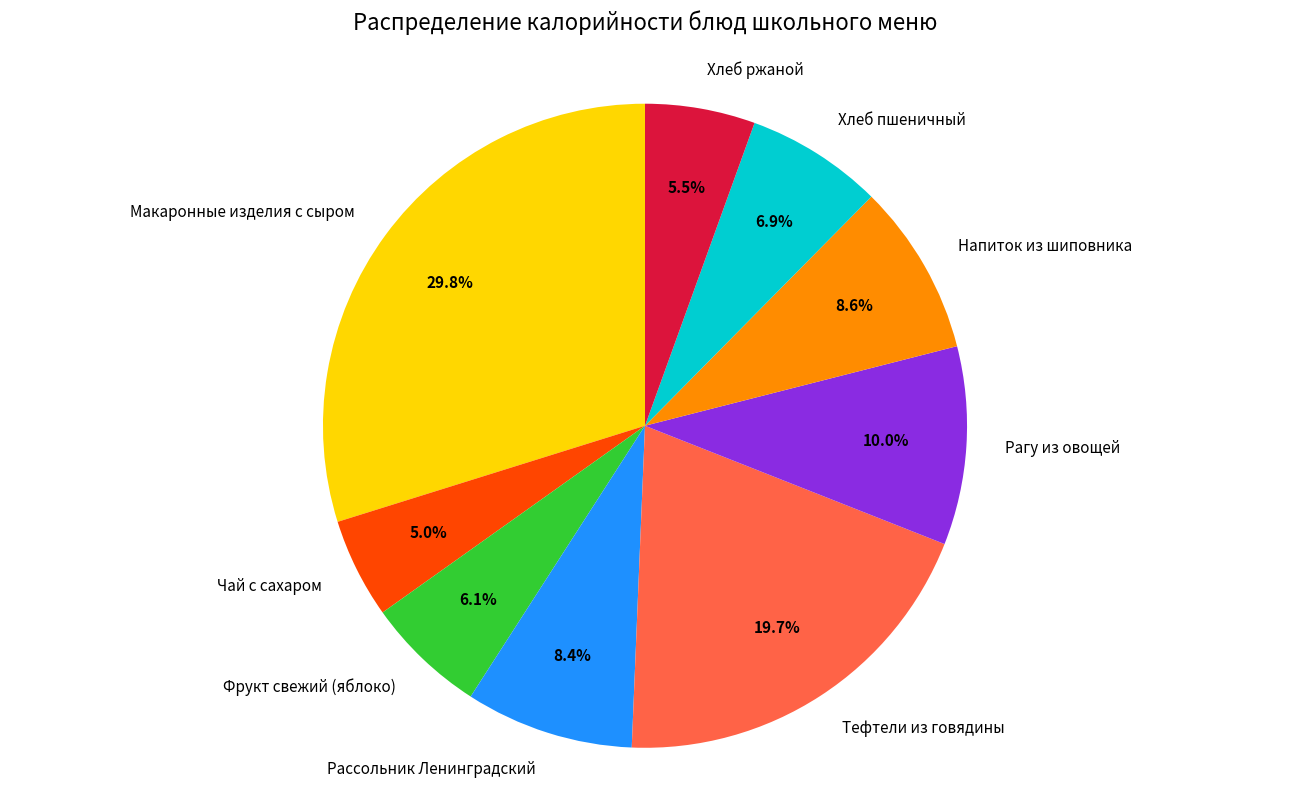

Count the number of slices in the pie.

9